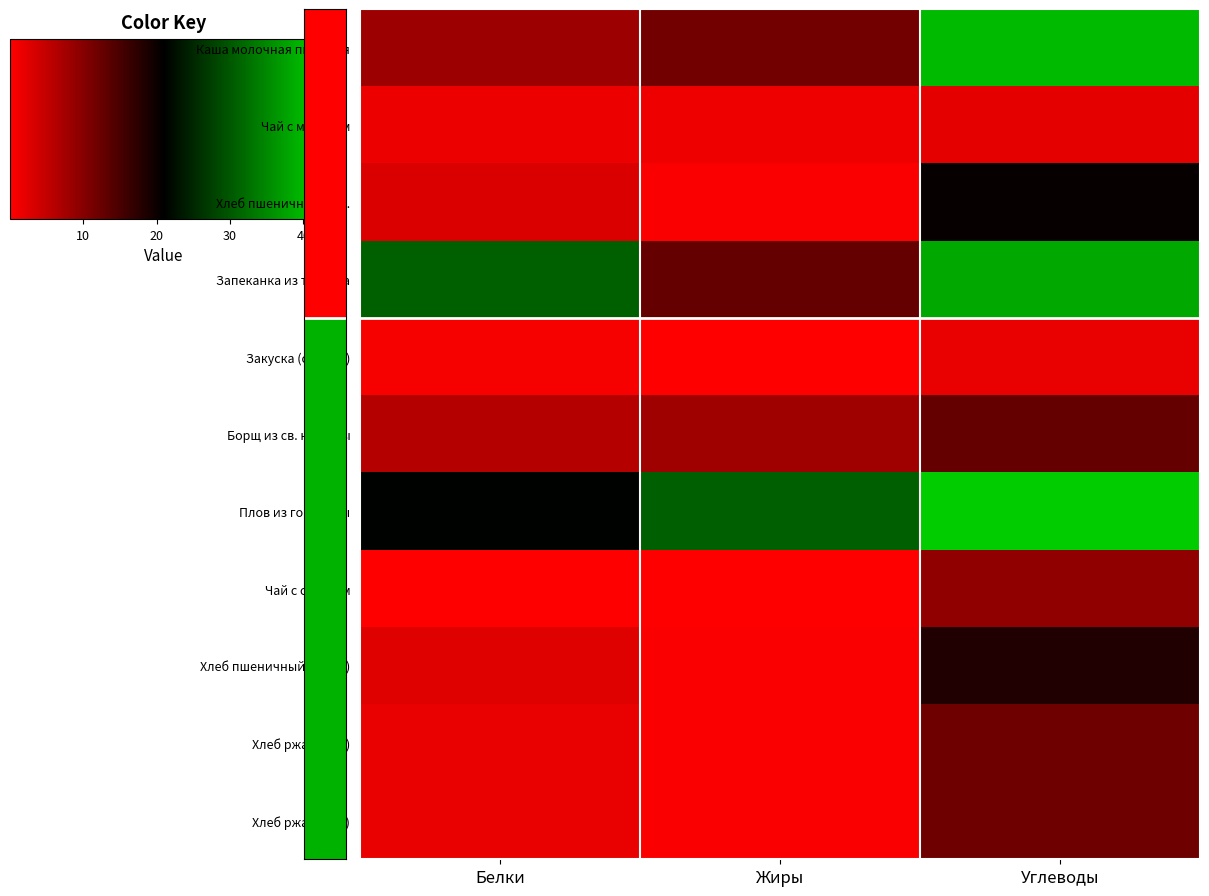

Reading right to left, what are all the values shown in this chart?

Каша молочная пшенная: Углеводы=40.1	Жиры=11.5	Белки=8.2
Чай с молоком: Углеводы=2.2	Жиры=1.4	Белки=1.6
Хлеб пшеничный йод.: Углеводы=20.4	Жиры=0.4	Белки=3.0
Запеканка из творога: Углеводы=38.3	Жиры=12.7	Белки=30.9
Закуска (огурцы): Углеводы=1.9	Жиры=0.1	Белки=0.7
Борщ из св. капусты: Углеводы=12.7	Жиры=7.9	Белки=6.1
Плов из говядины: Углеводы=42.0	Жиры=30.7	Белки=21.3
Чай с сахаром: Углеводы=9.1	Жиры=0.0	Белки=0.1
Хлеб пшеничный йод.(б): Углеводы=18.4	Жиры=0.4	Белки=2.7
Хлеб ржаной (б): Углеводы=11.9	Жиры=0.4	Белки=2.0
Хлеб ржаной (ч): Углеводы=11.9	Жиры=0.4	Белки=2.0